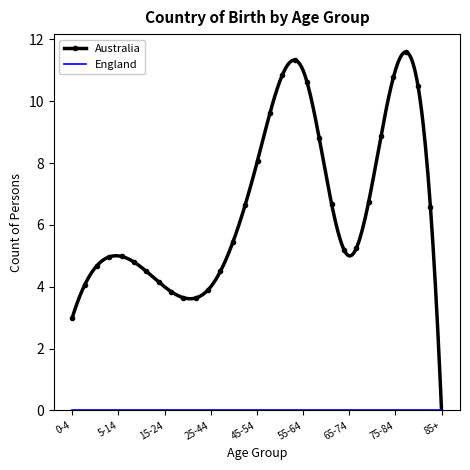

Which series has the largest total across all categories?

Australia